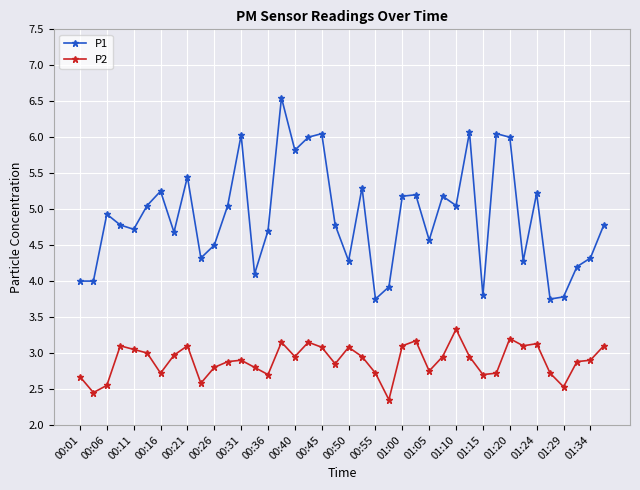

What is the value of the P2 point at the 40th from the left?

3.1